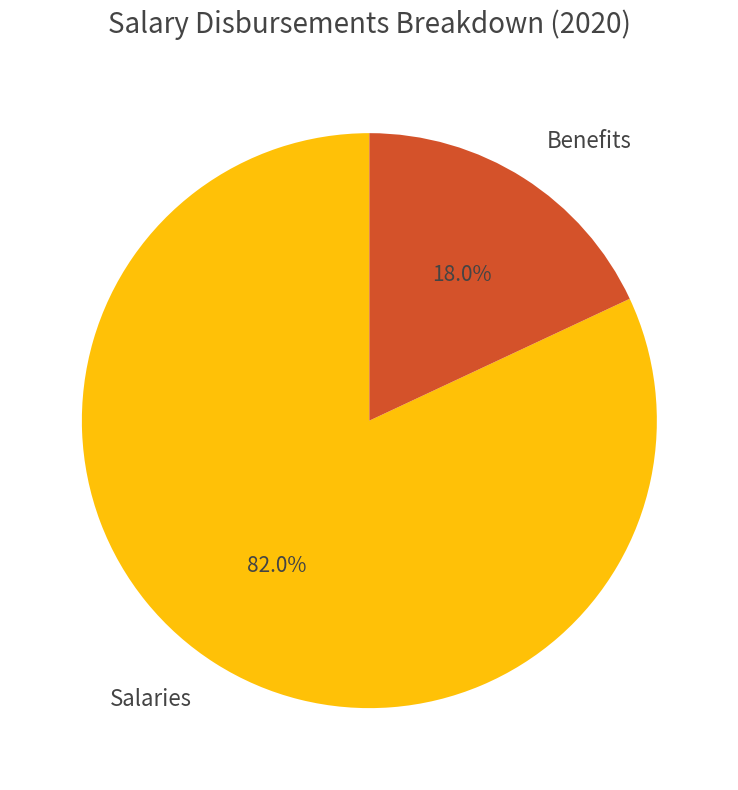

What is the total percentage of Salaries and Benefits?

100.0%